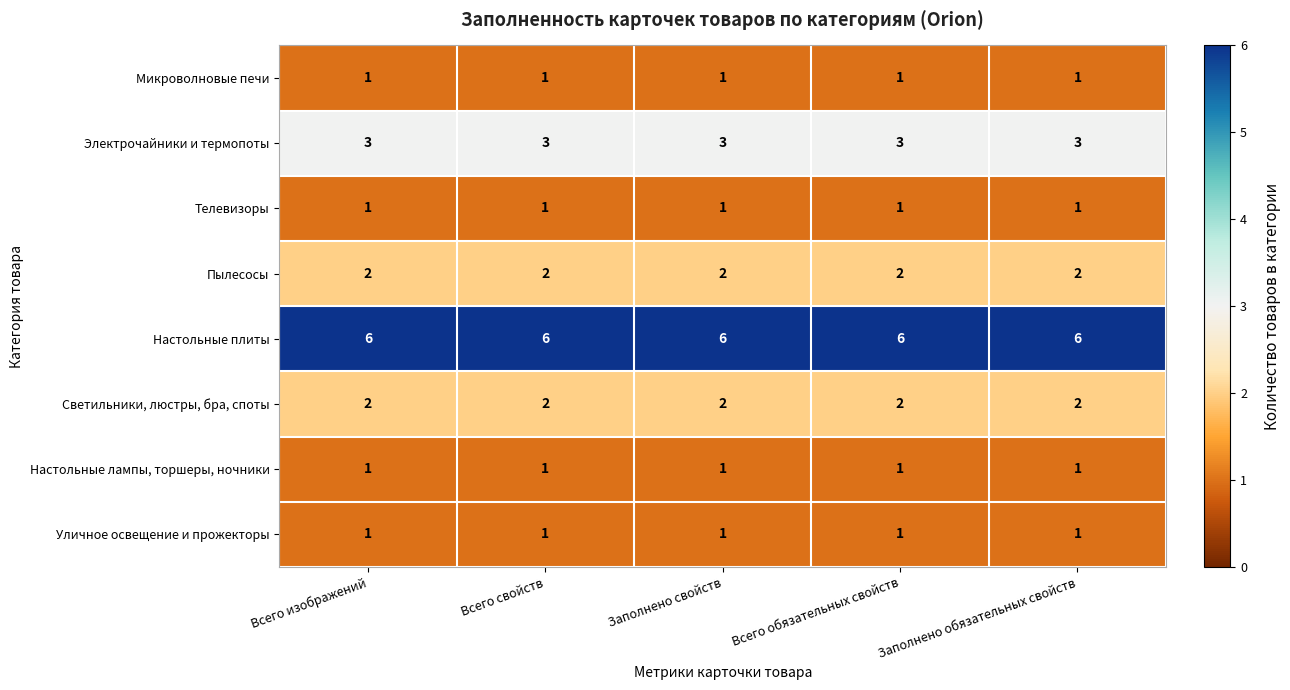

What is the spread (max minus min) of values at Всего изображений?

5